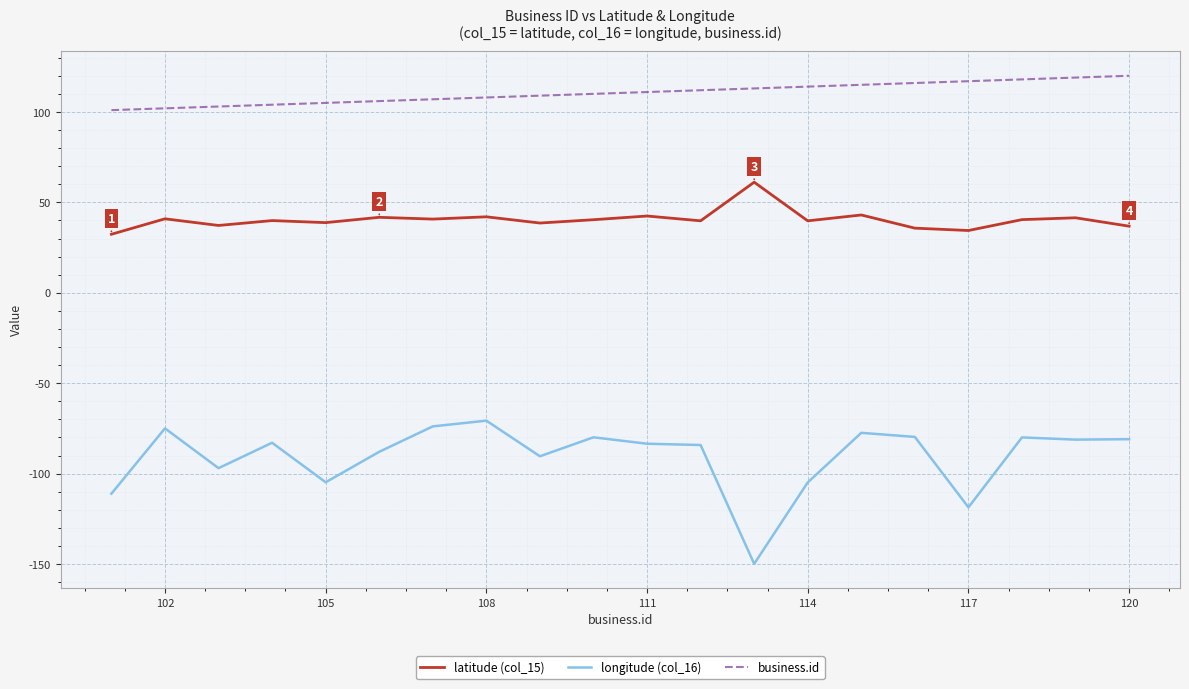

Rank the series by their maximum value, from highest to lowest.

business.id, latitude (col_15), longitude (col_16)